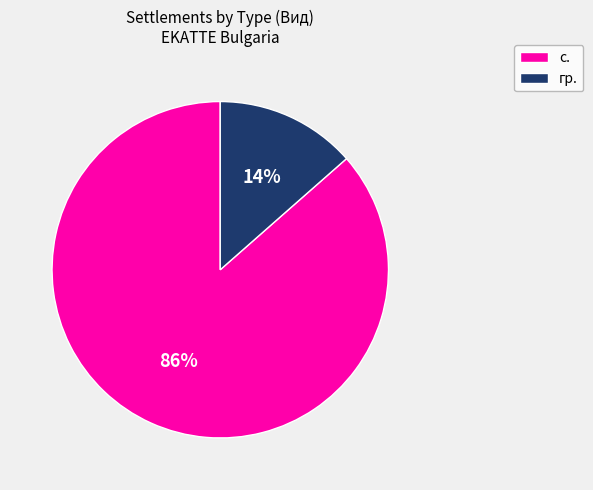

What is the majority slice?

с.